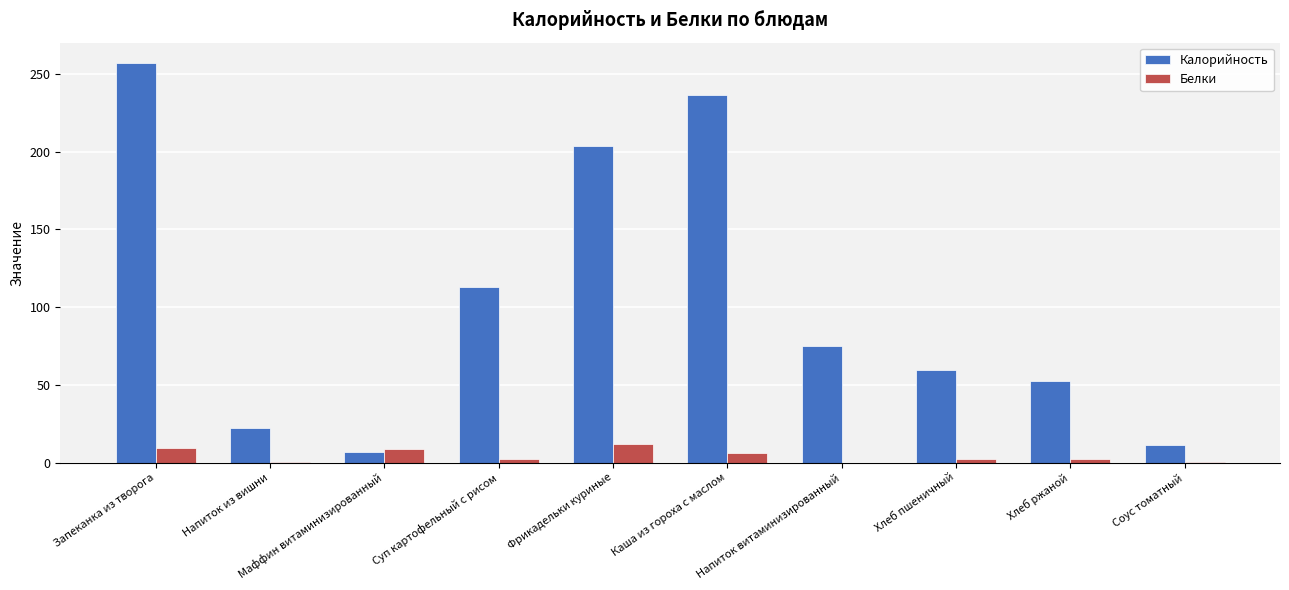

Where is Белки nearest to the value 6?

Каша из гороха с маслом